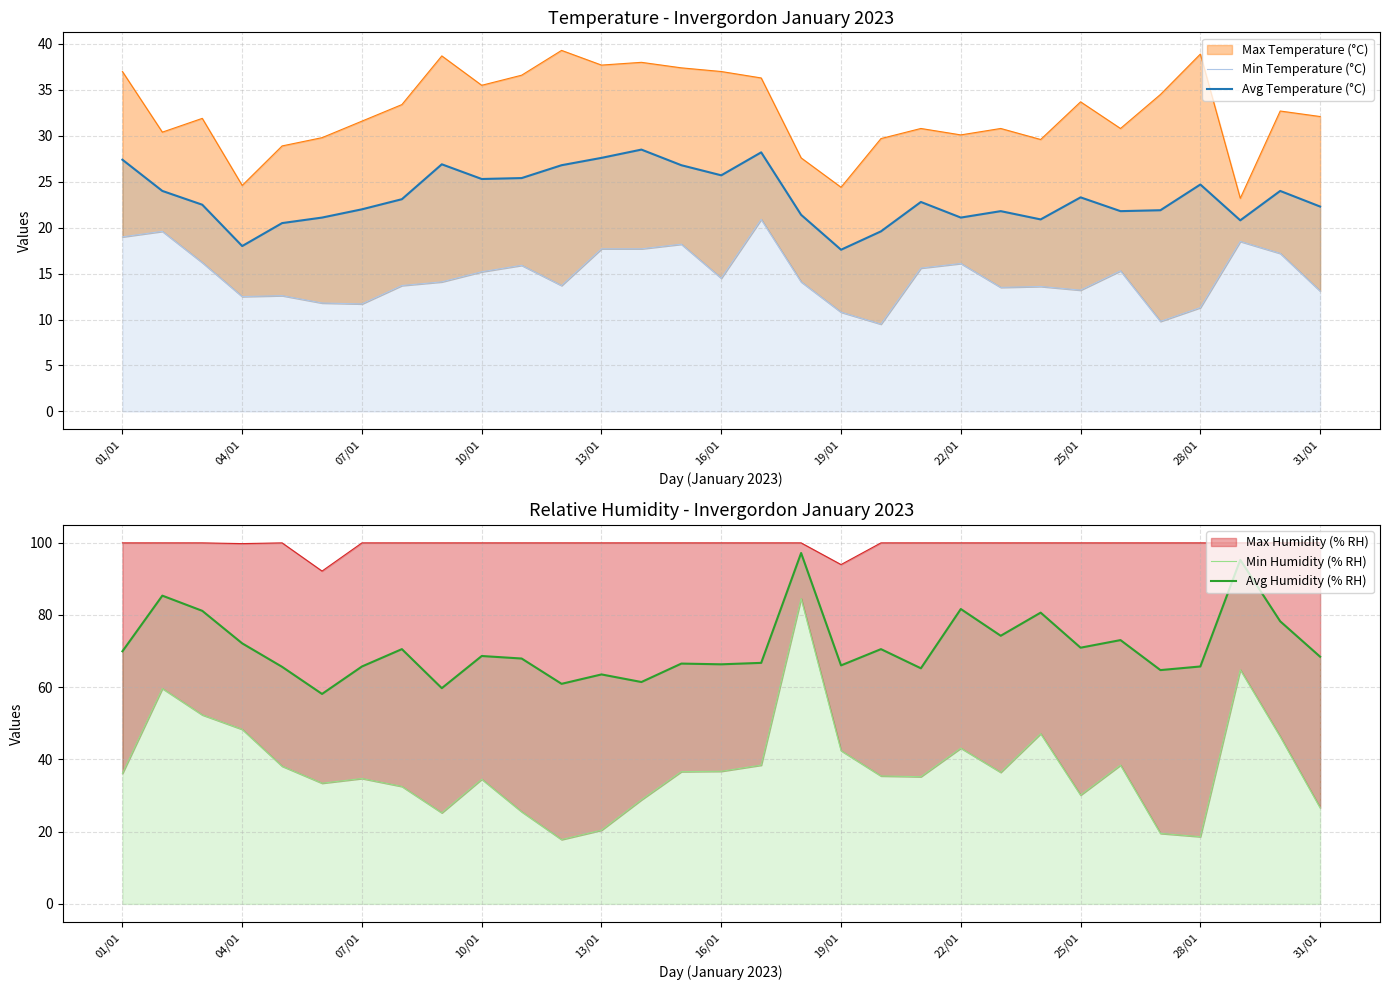

What is the minimum value for Min Temperature (°C)?

9.5